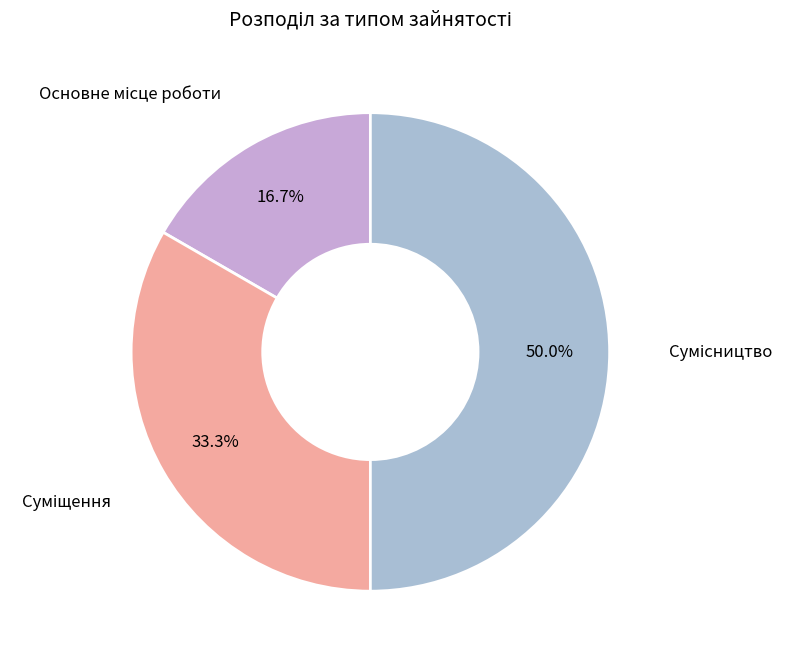

Count the number of slices in the pie.

3